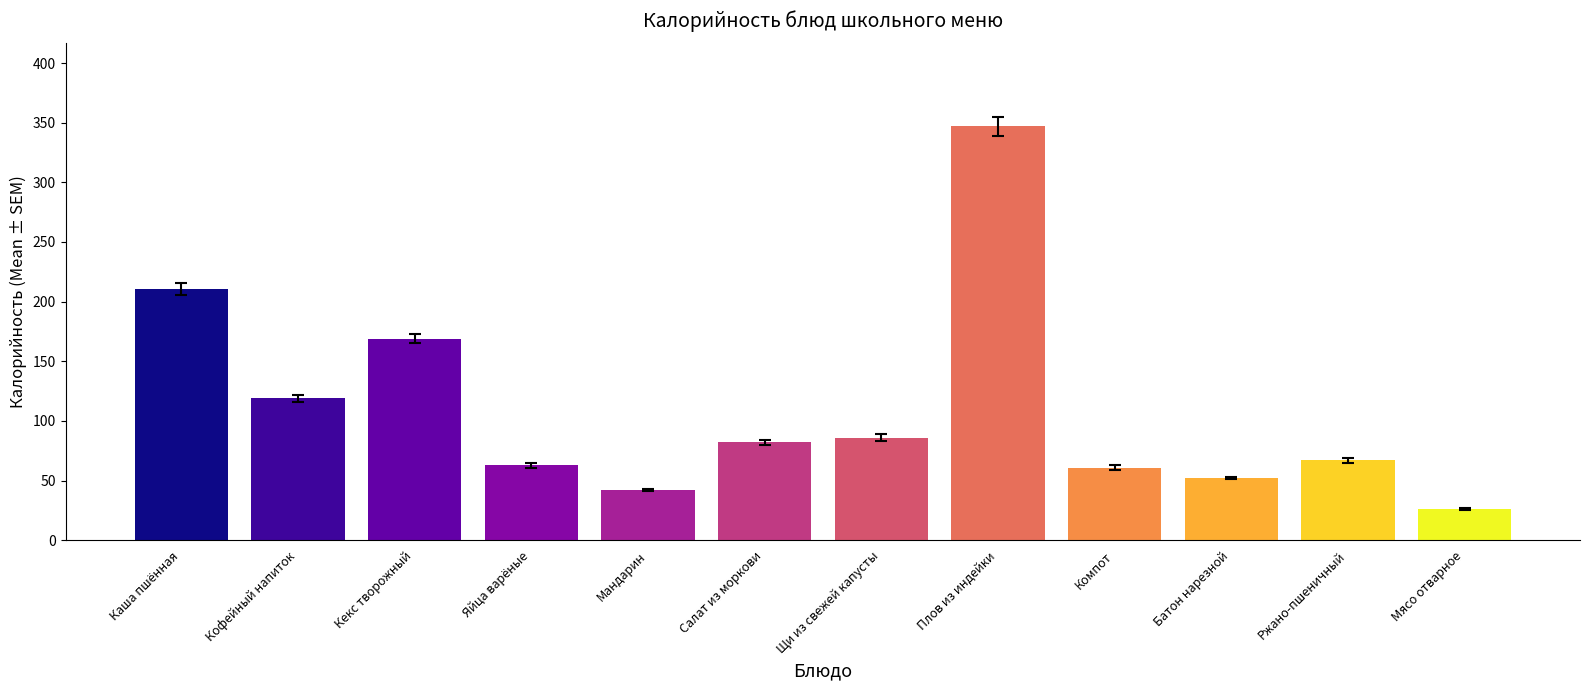

The chart shows a value of 67 at Ржано-пшеничный. True or false?

True